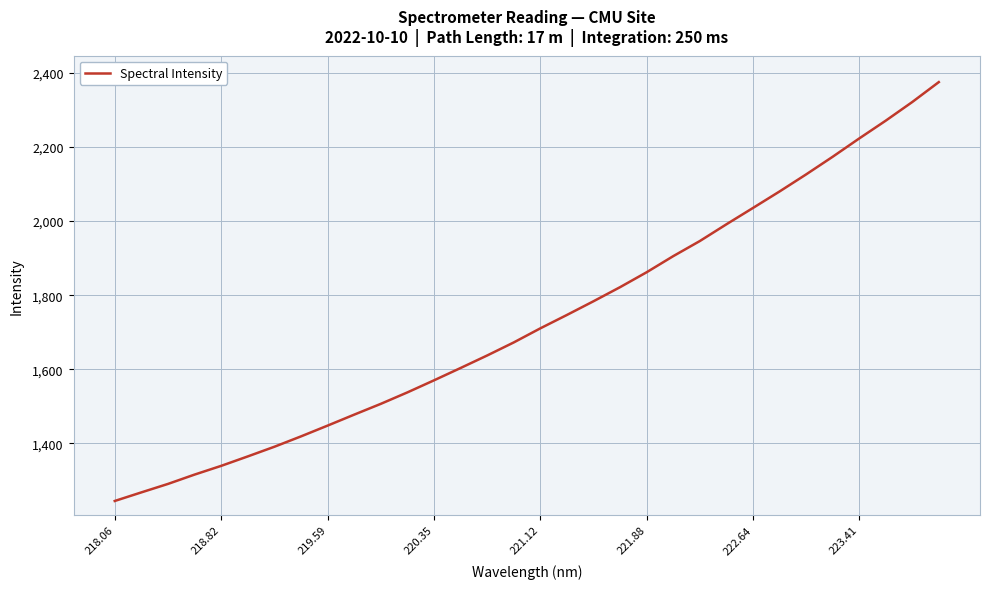

What is the average value?

1733.0